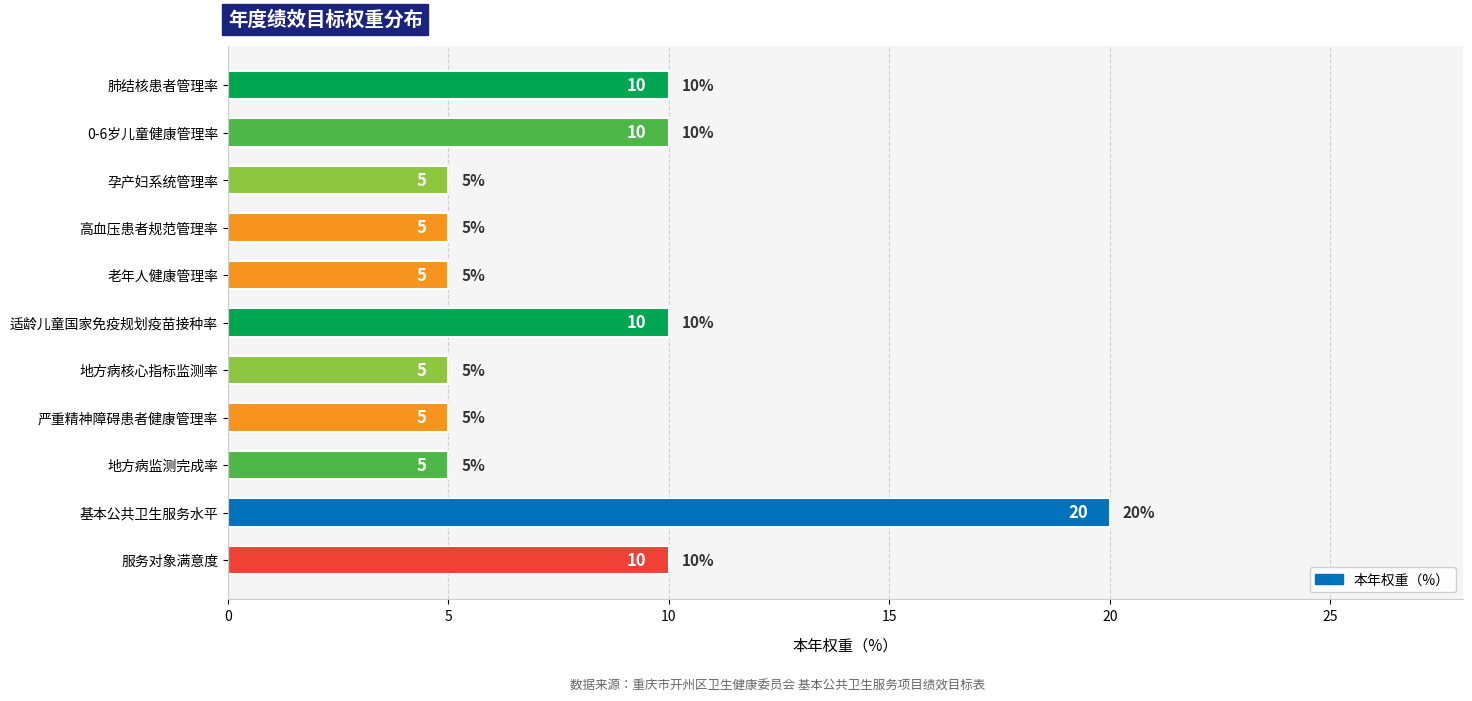

True or false: the data shows 7 at 地方病核心指标监测率.

False